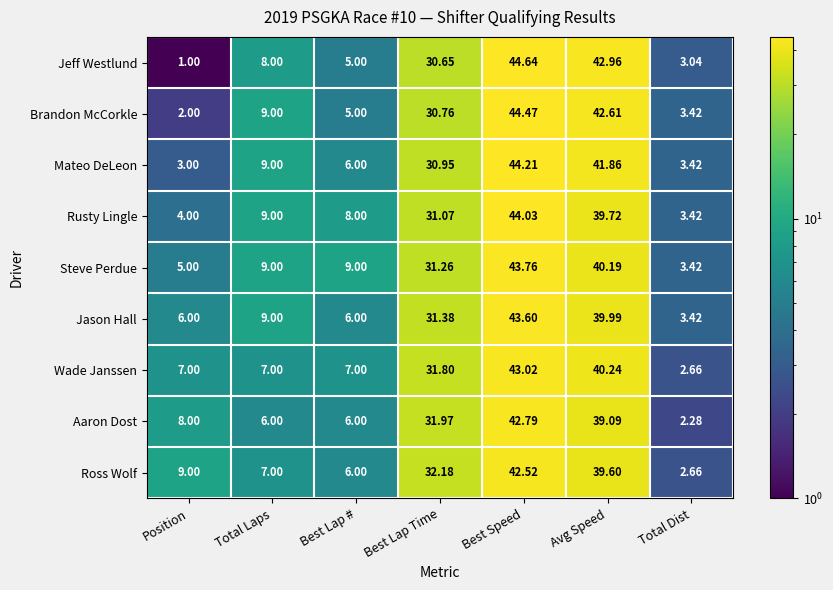

How many distinct data groups are displayed?

9